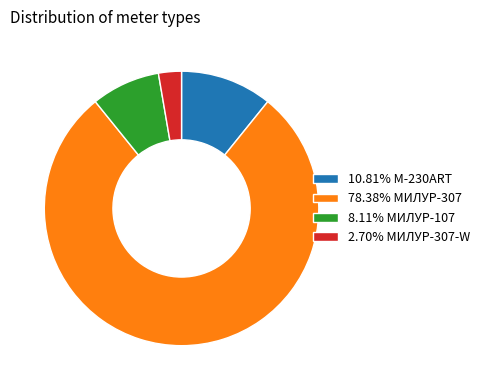

Is the sum of 10.81% M-230ART and 78.38% МИЛУР-307 greater than half?

Yes